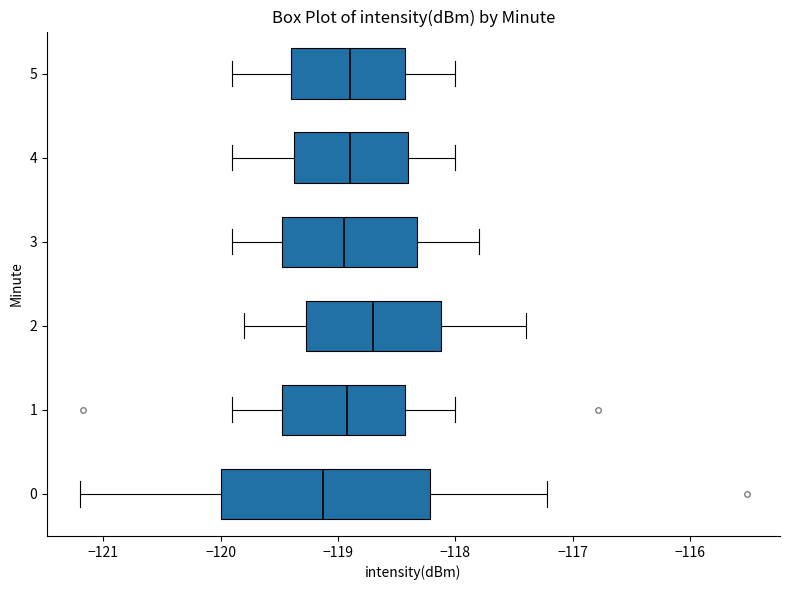

Which box is the widest, from its left edge to its right edge?

0